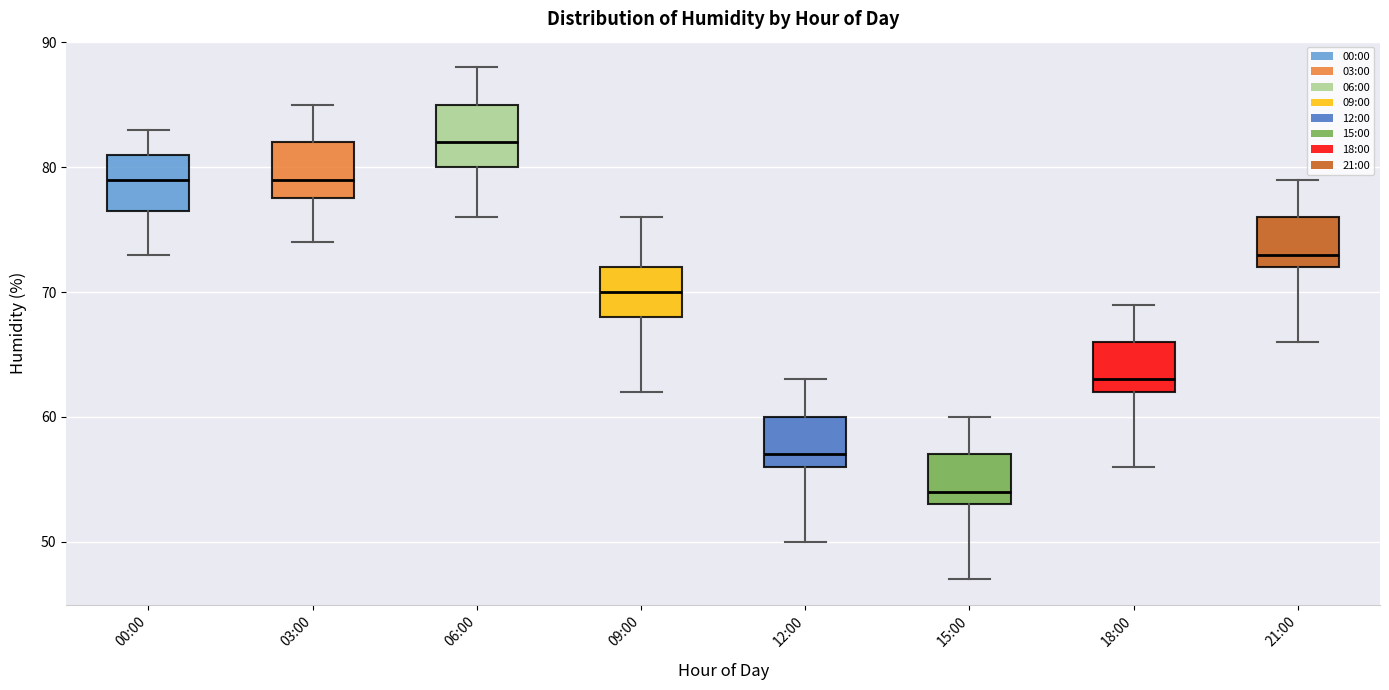

Which box's median line is the highest?

06:00